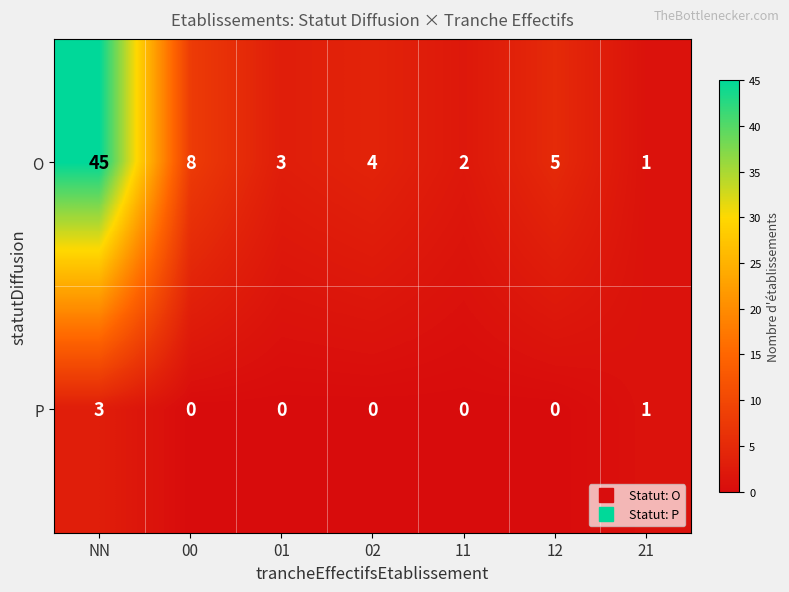

Which series has the largest range (max minus min)?

O